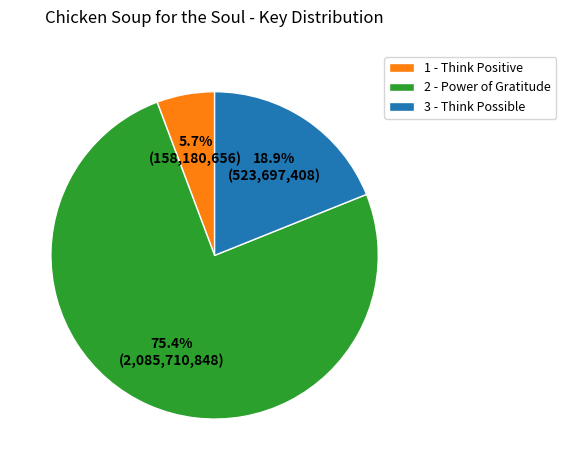

How much of the chart is everything except 3 - Think Possible?

81.1%